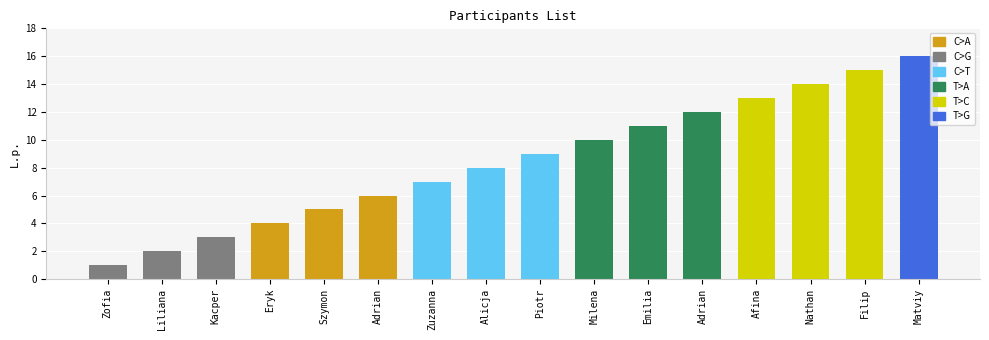

What is the smallest value displayed?

1